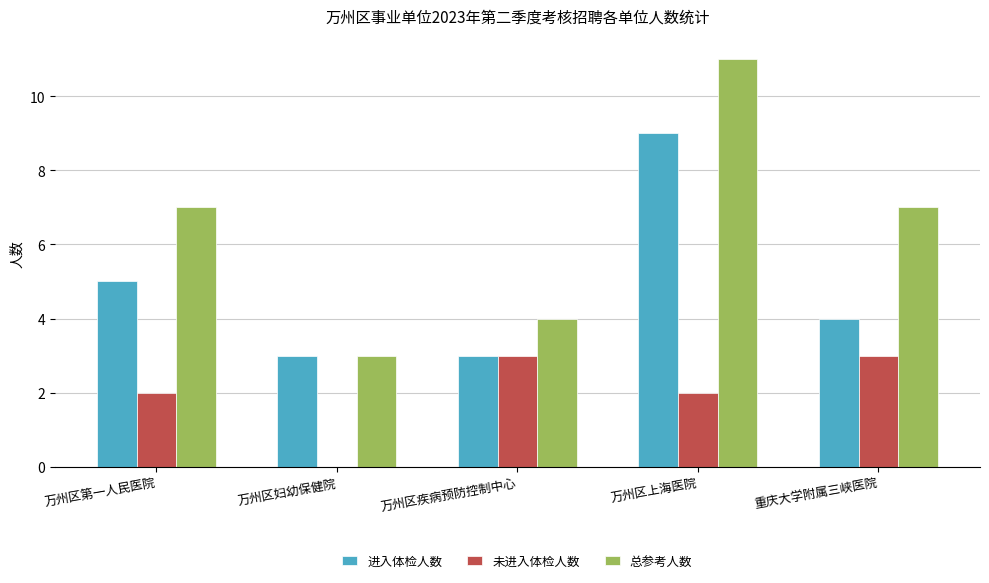

How many categories are shown in the chart?

5